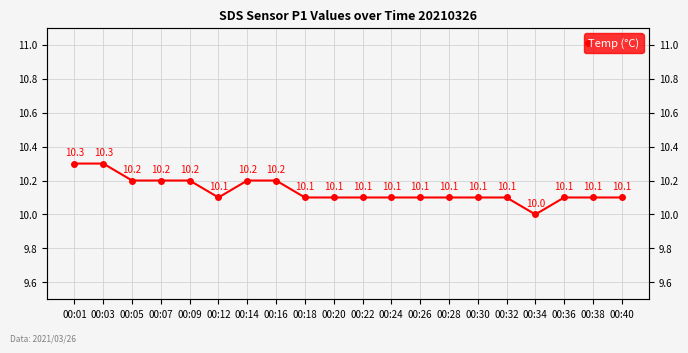

What is the difference between the maximum and minimum values?

0.3